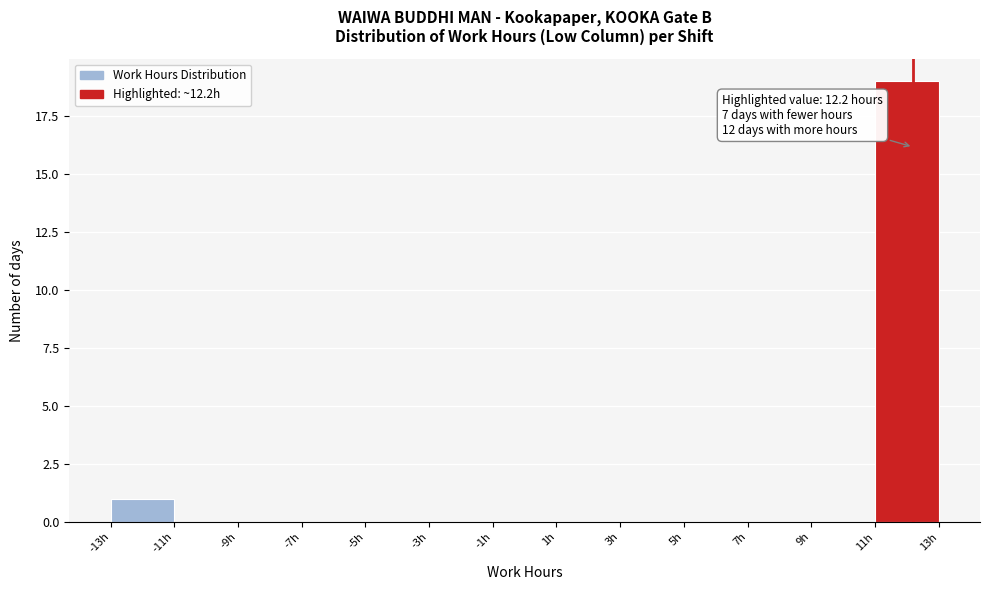

Which range on the x-axis has the tallest bar?

11 to 13